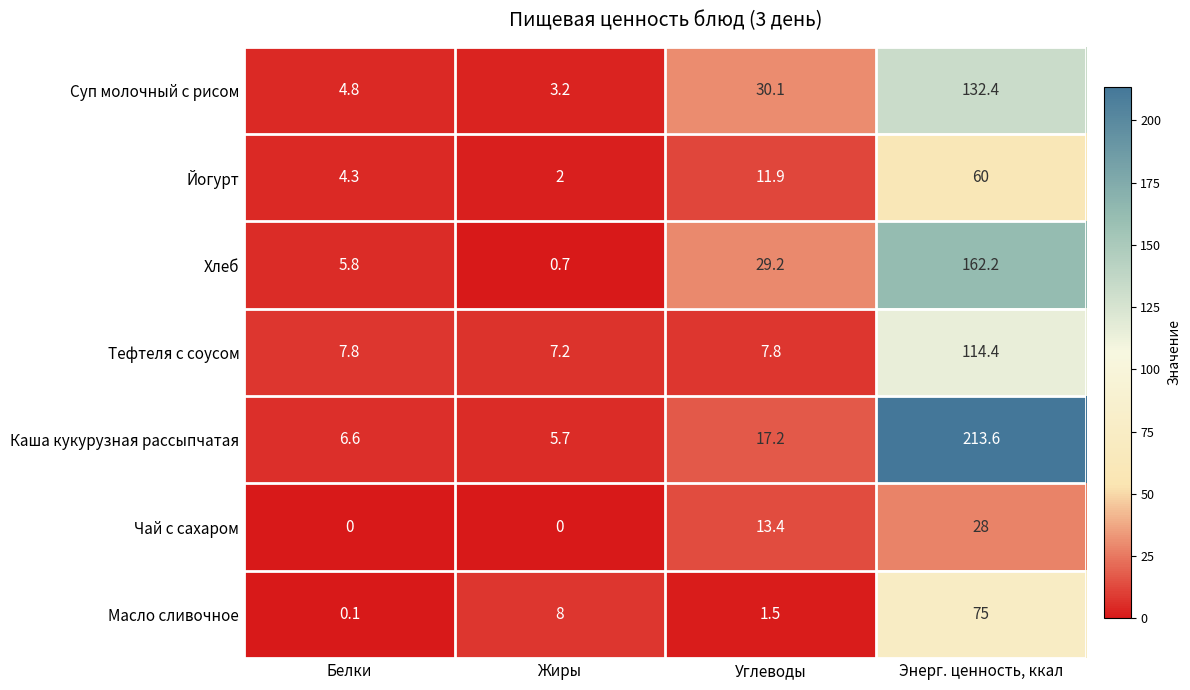

What is the total value across all series at Белки?

29.4